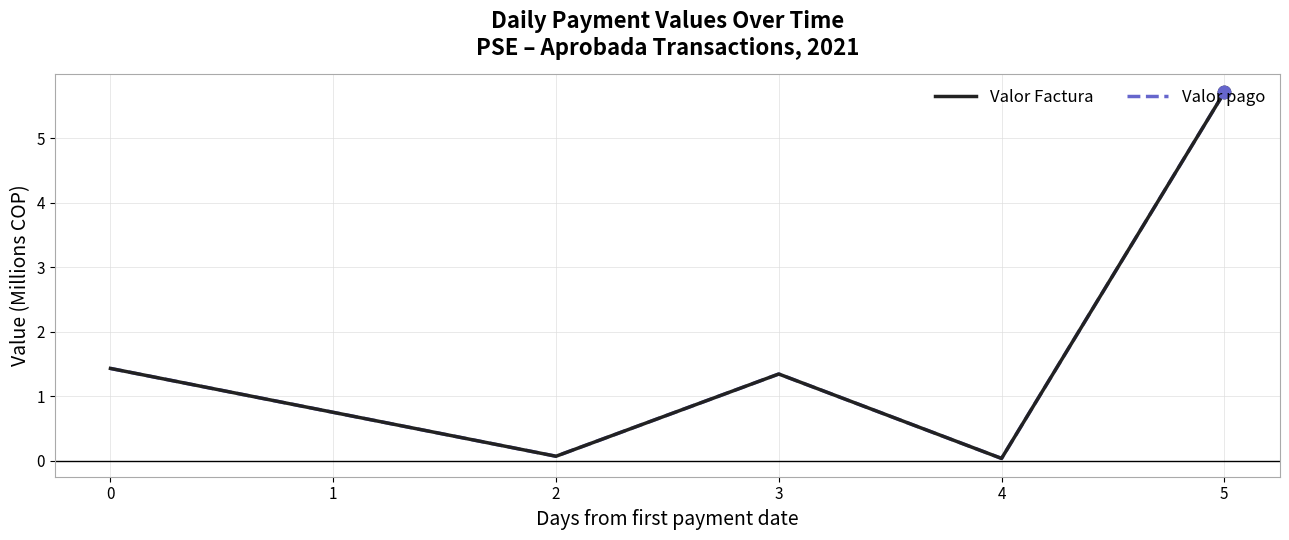

Is this an area chart (filled region under the line)?

No